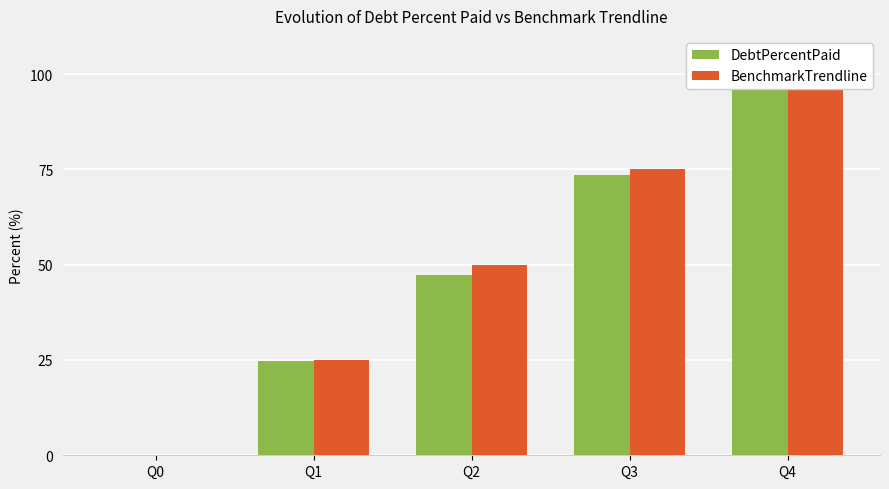

How many values in the DebtPercentPaid series exceed 47?

3